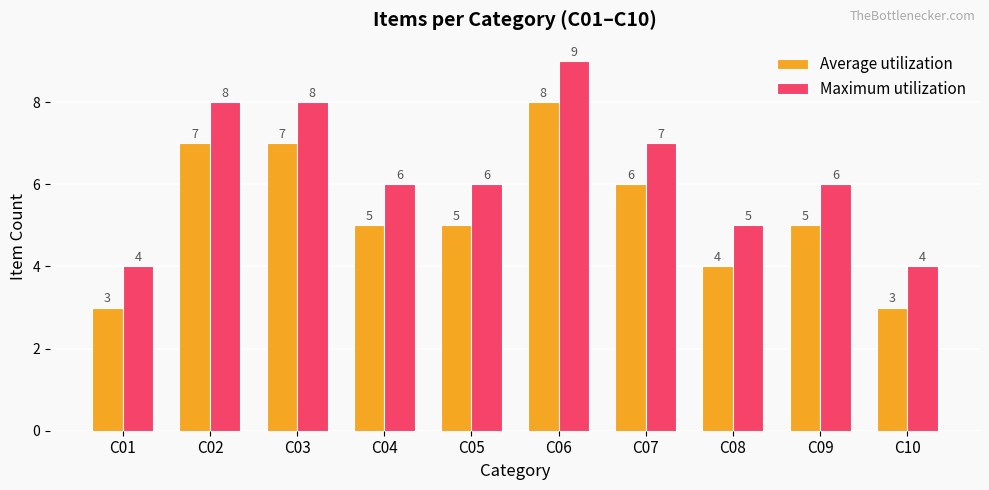

Where does the Average utilization series first go above 5?

C02